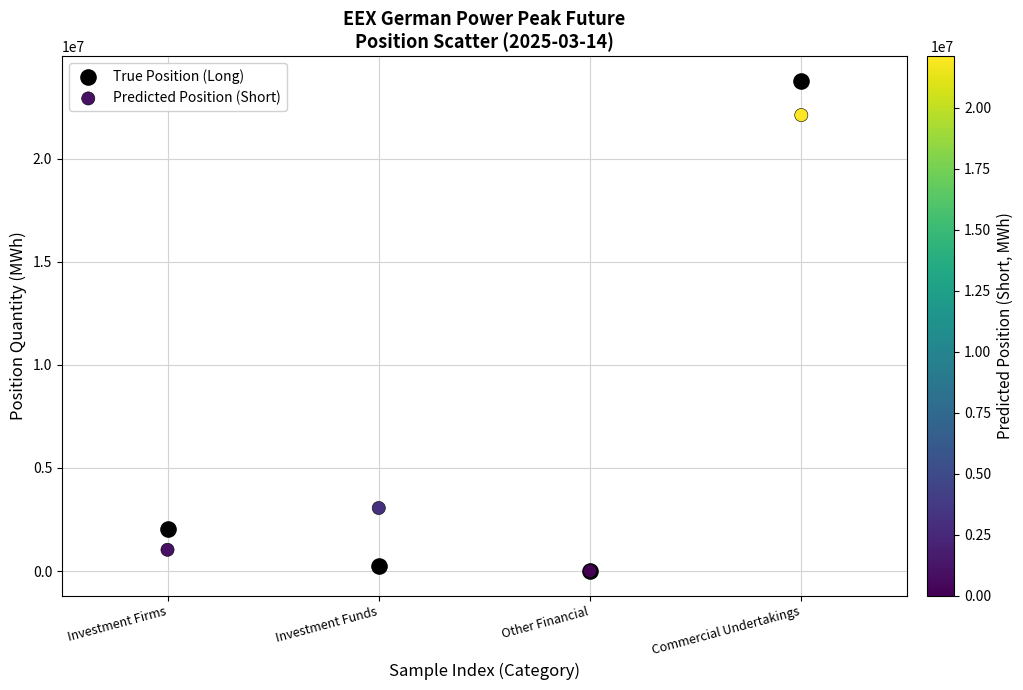

Which series has the largest Y range (max minus min)?

True Position (Long)